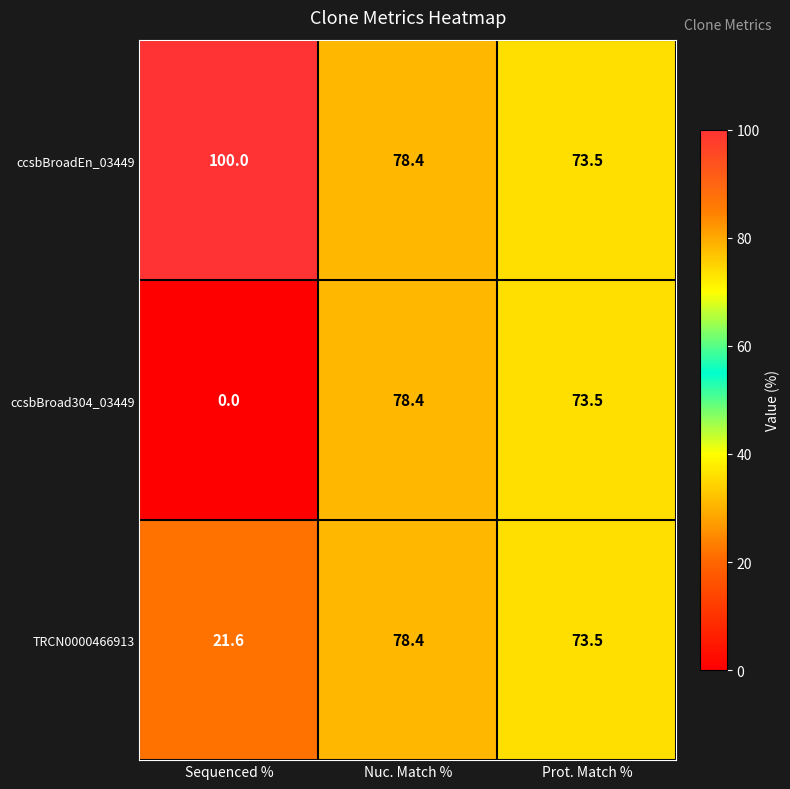

Which series has the largest range (max minus min)?

ccsbBroad304_03449